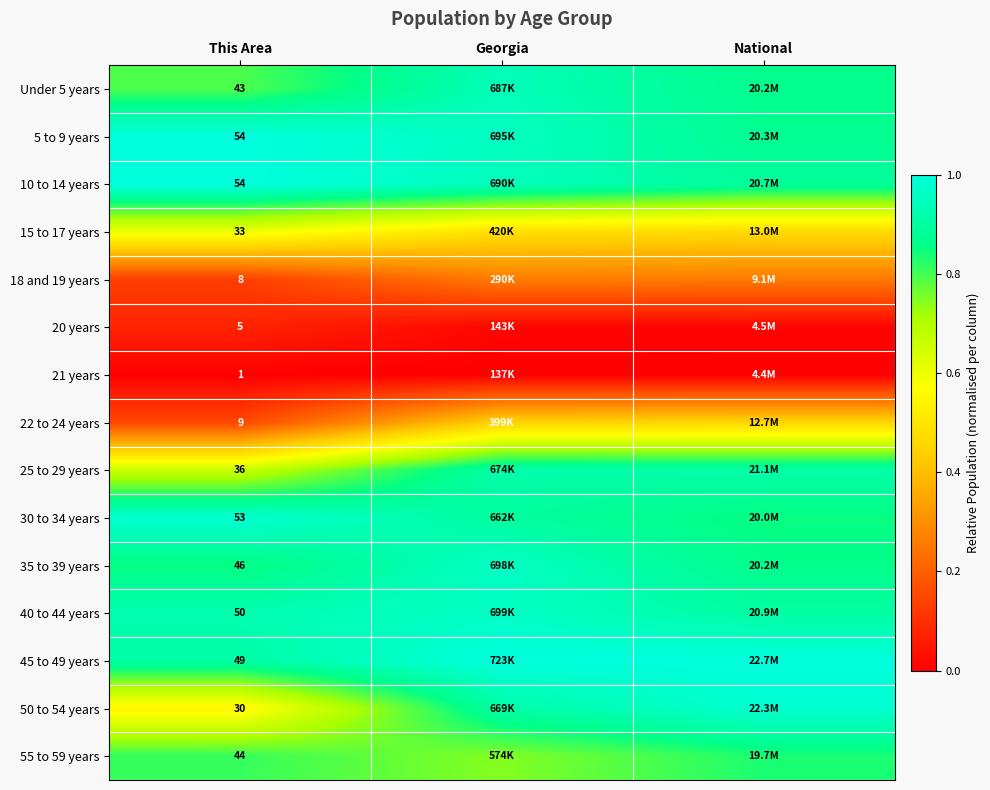

Rank the series at National from lowest to highest value.

21 years, 20 years, 18 and 19 years, 22 to 24 years, 15 to 17 years, 55 to 59 years, 30 to 34 years, 35 to 39 years, Under 5 years, 5 to 9 years, 10 to 14 years, 40 to 44 years, 25 to 29 years, 50 to 54 years, 45 to 49 years